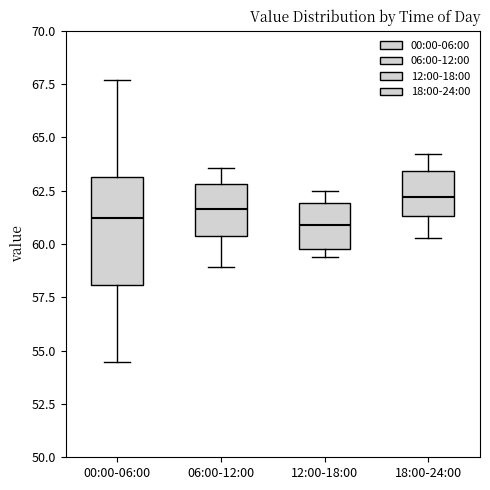

Reading left to right, read every box against the y-axis: the position of its median line, the range the box covers, and the ends of its whiskers. The values are not printed on the chart, so give them approximately, as read against the axis.

00:00-06:00: median 61.0, box 58.0 to 63.0, whiskers 54.5 to 67.5
06:00-12:00: median 61.5, box 60.5 to 63.0, whiskers 59.0 to 63.5
12:00-18:00: median 61.0, box 60.0 to 62.0, whiskers 59.5 to 62.5
18:00-24:00: median 62.0, box 61.5 to 63.5, whiskers 60.5 to 64.0